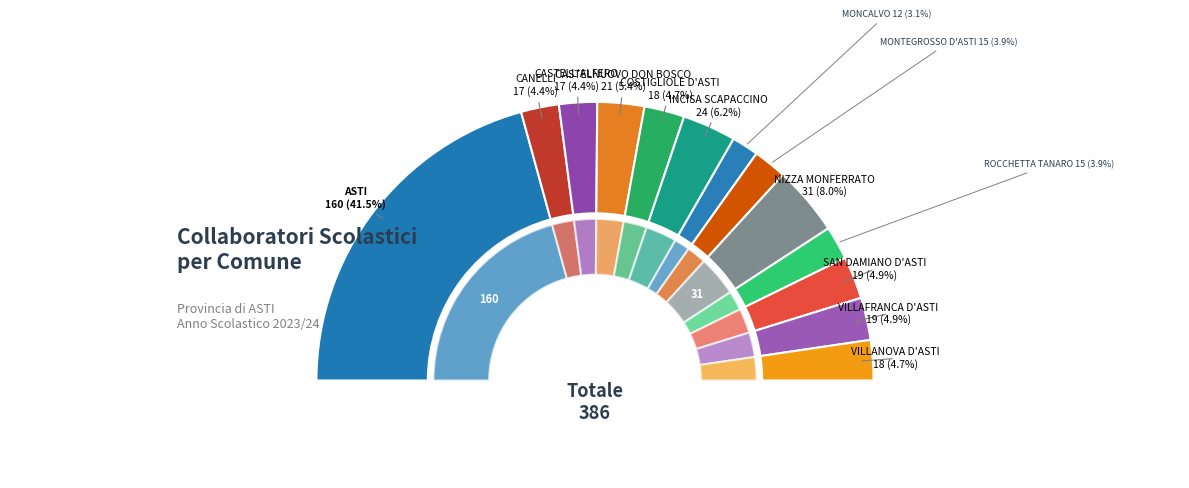

How many segments does this pie chart have?

13